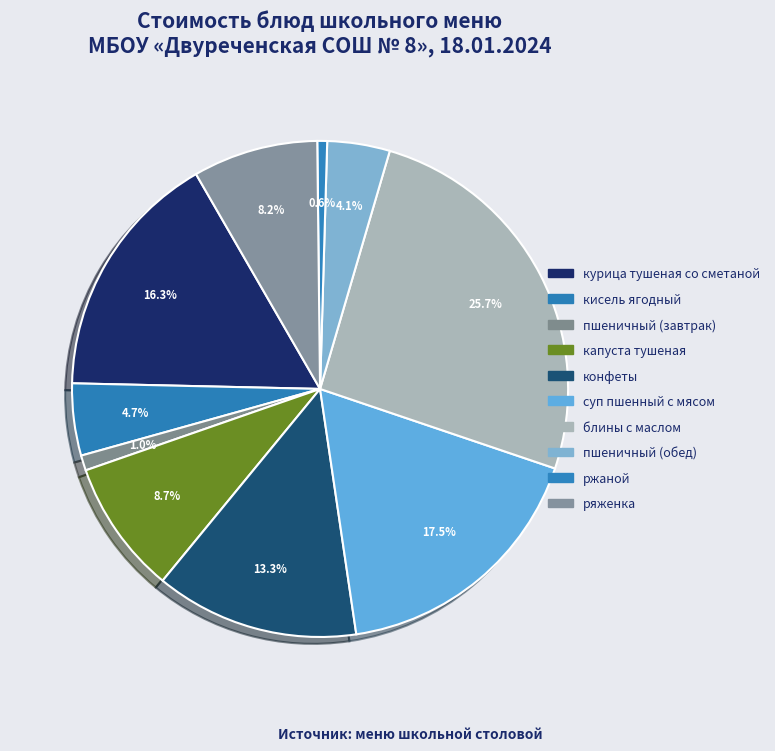

How many segments does this pie chart have?

10